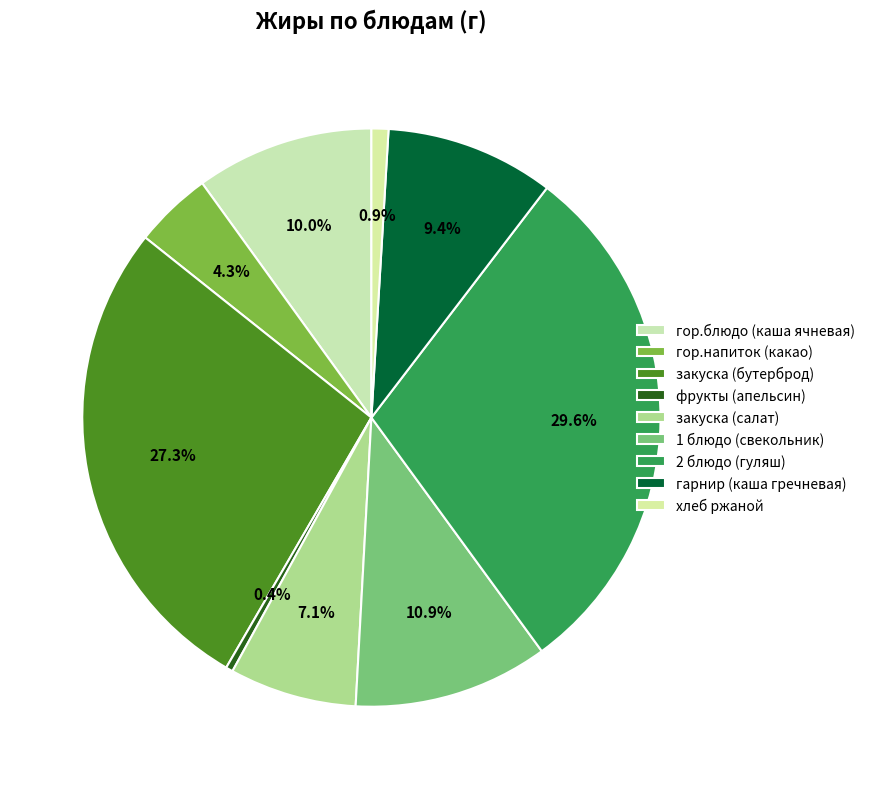

Which category has the smallest portion of the pie?

фрукты (апельсин)